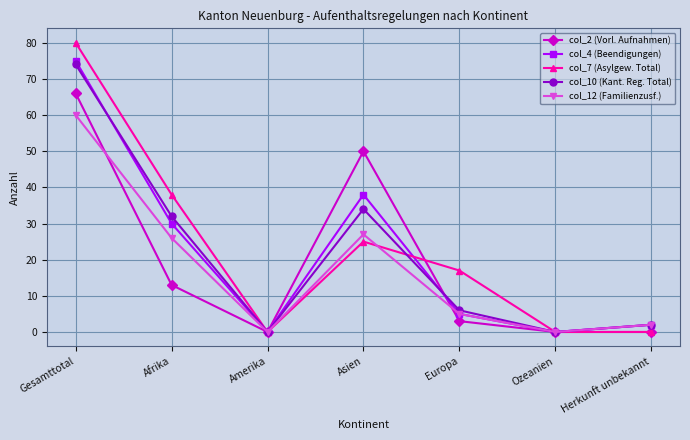

Which series has the widest spread of values?

col_7 (Asylgew. Total)